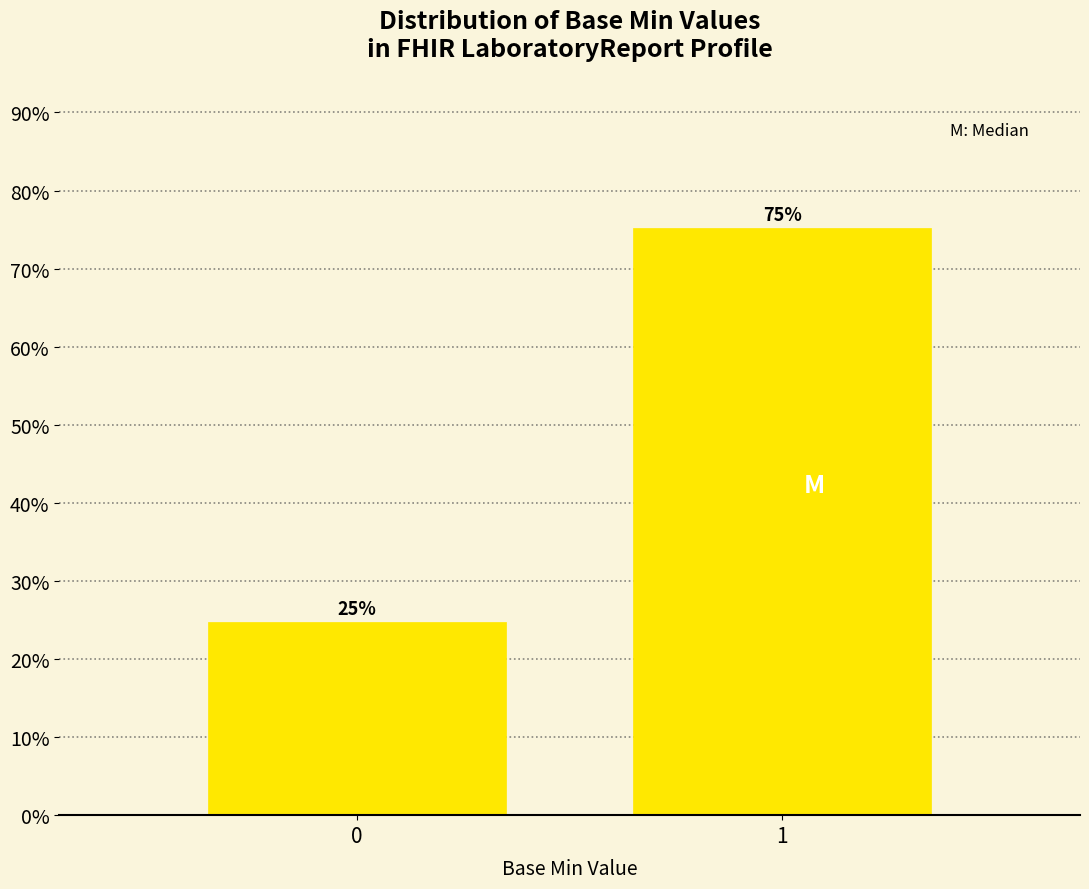

What is the value of the 1st bar from the left?

24.8